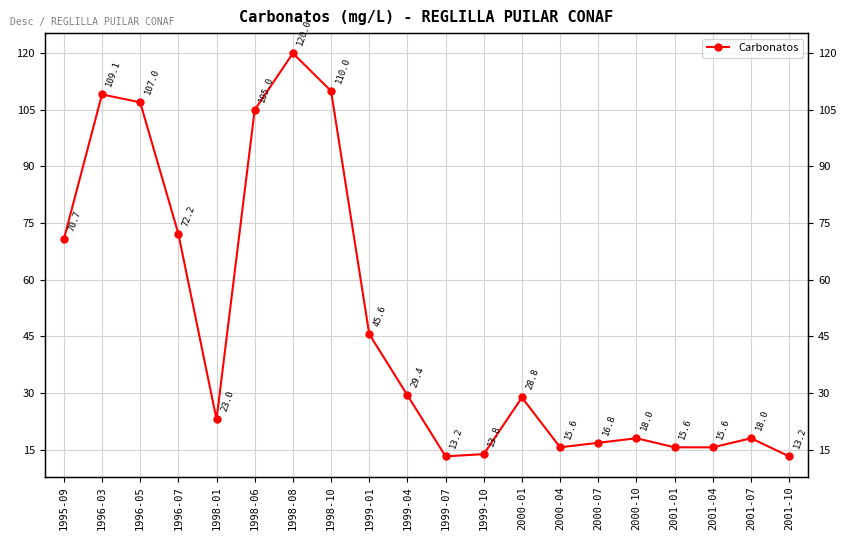

What is the label of the 10th point from the left?

1999-04